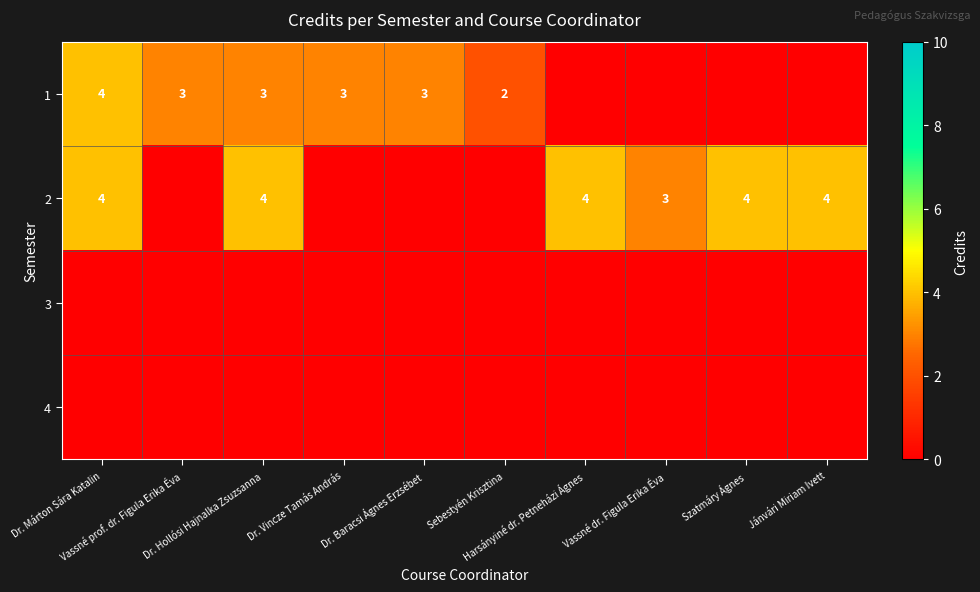

Rank the series at Szatmáry Ágnes from lowest to highest value.

1, 3, 4, 2